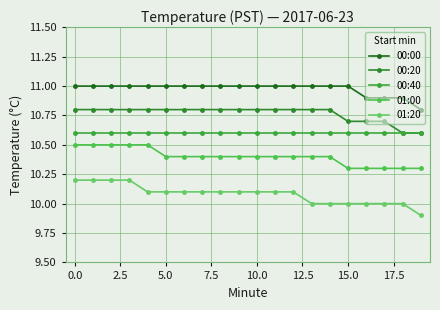

Count the number of data series in this chart.

5